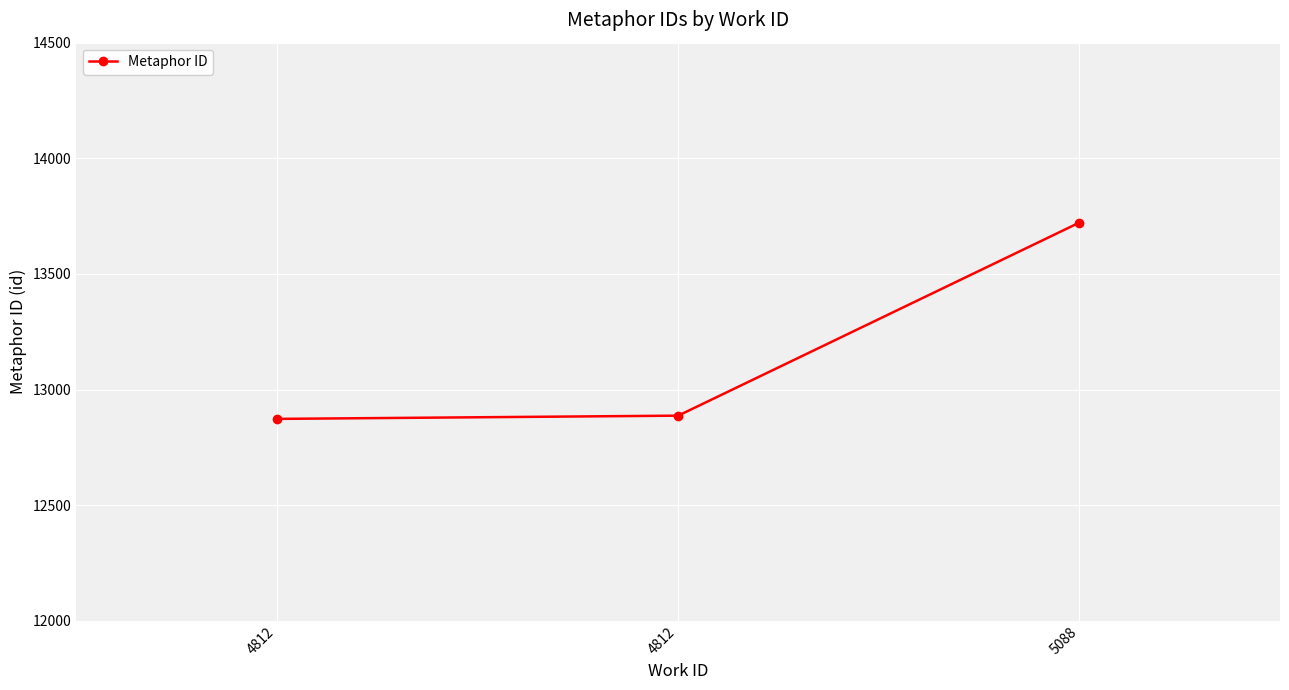

What is the difference between the values at 5088 and 4812?

849